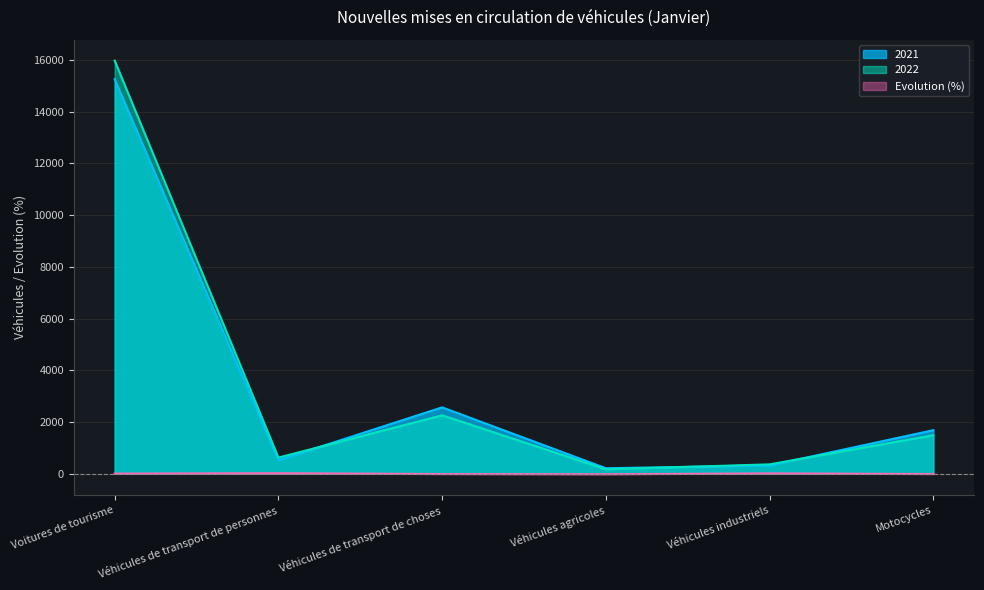

What is the sum of all 2022 values?

20875.0